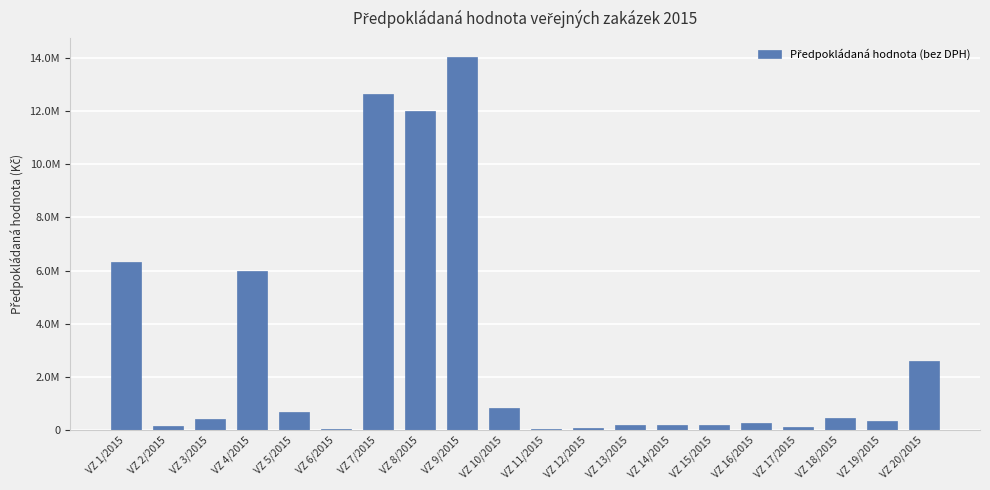

Rank the categories by value from lowest to highest.

VZ 11/2015, VZ 6/2015, VZ 12/2015, VZ 17/2015, VZ 2/2015, VZ 15/2015, VZ 14/2015, VZ 13/2015, VZ 16/2015, VZ 19/2015, VZ 3/2015, VZ 18/2015, VZ 5/2015, VZ 10/2015, VZ 20/2015, VZ 4/2015, VZ 1/2015, VZ 8/2015, VZ 7/2015, VZ 9/2015